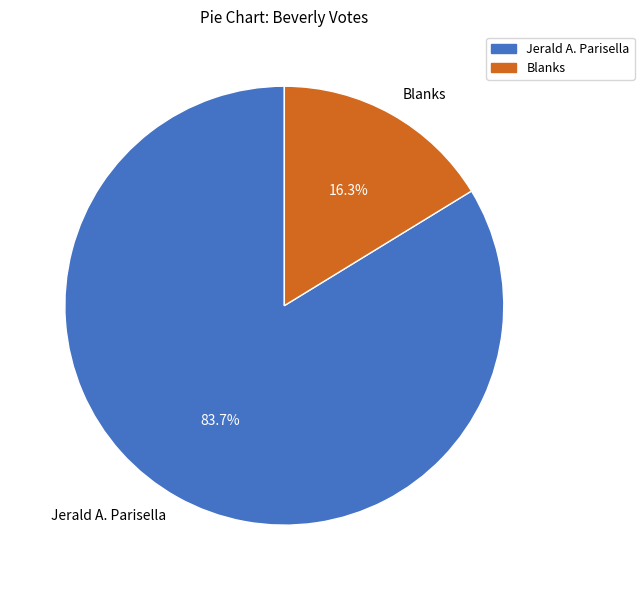

Count the number of slices in the pie.

2